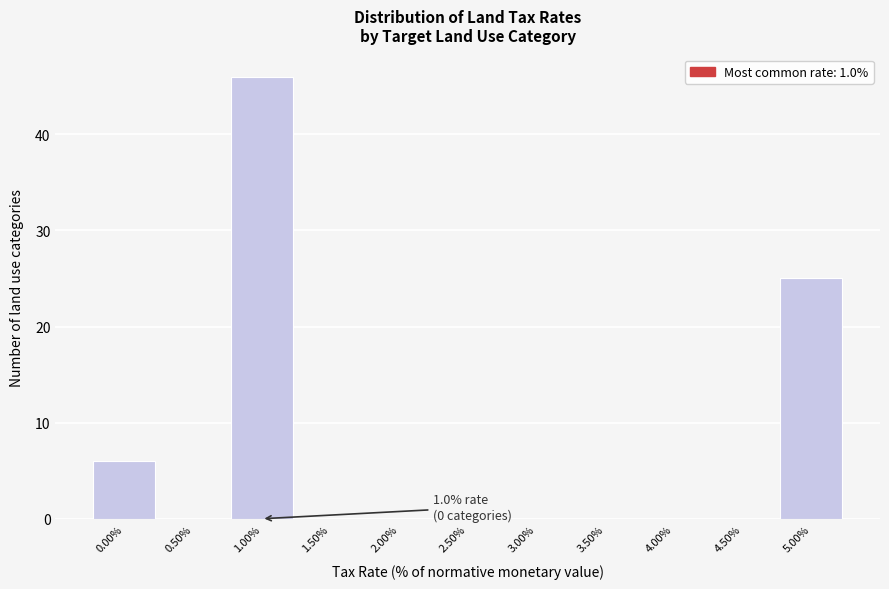

Reading right to left, list all the values displayed in this chart.

5.00%=25	4.50%=0	4.00%=0	3.50%=0	3.00%=0	2.50%=0	2.00%=0	1.50%=0	1.00%=46	0.50%=0	0.00%=6